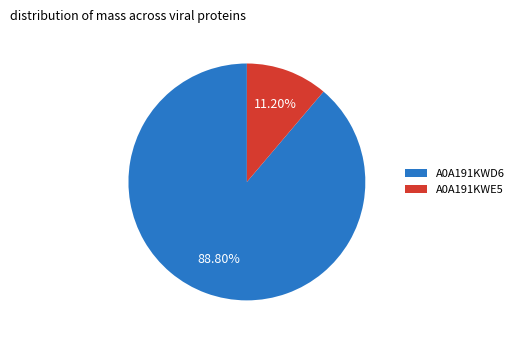

Do A0A191KWE5 and A0A191KWD6 together represent more than half of the pie?

Yes